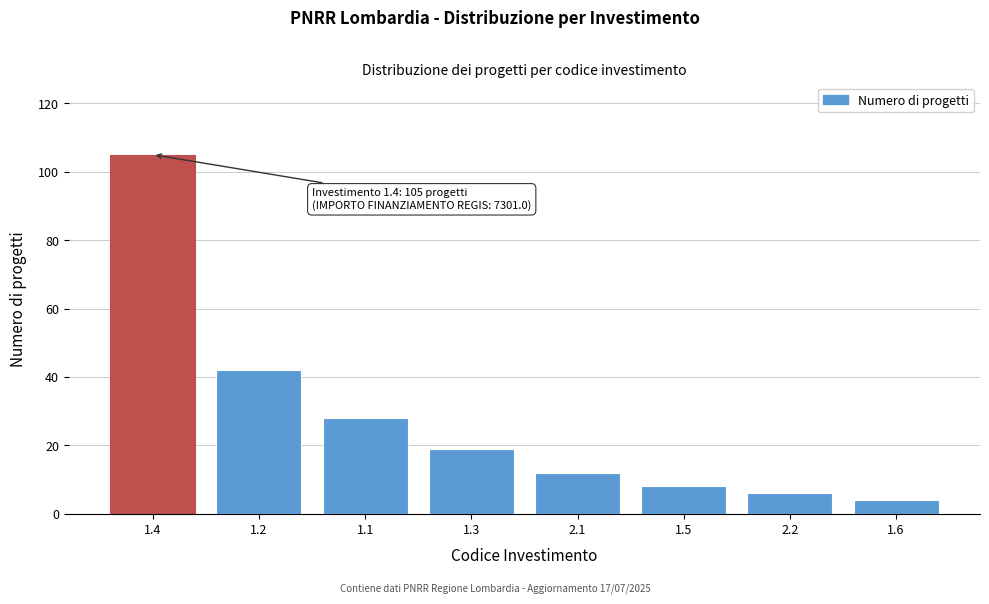

Reading left to right, what are all the values shown in this chart?

105	42	28	19	12	8	6	4